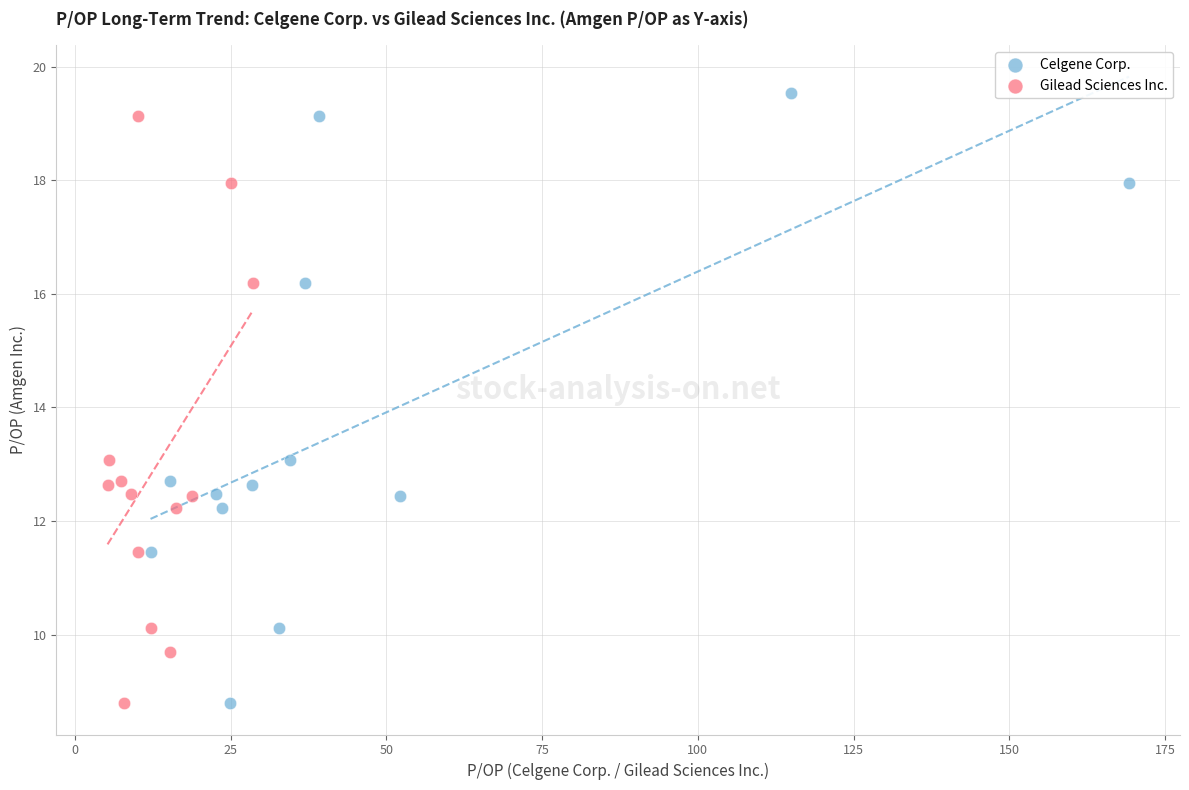

Which series has the largest Y range (max minus min)?

Celgene Corp.